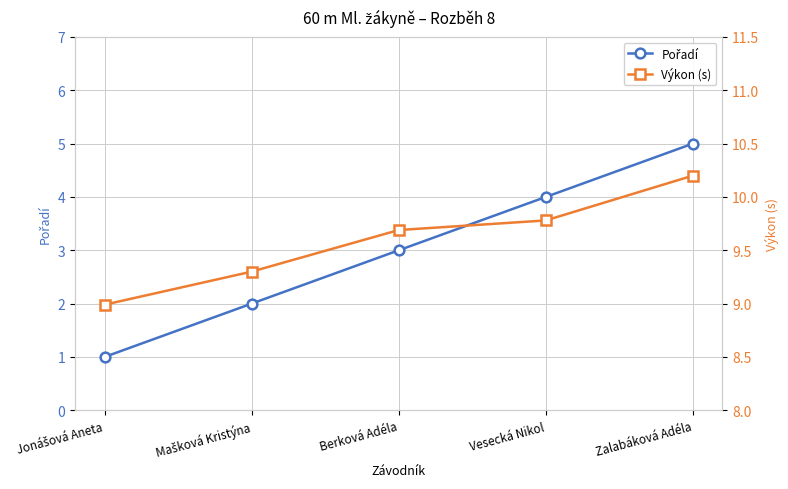

How many lines are shown in the chart?

2